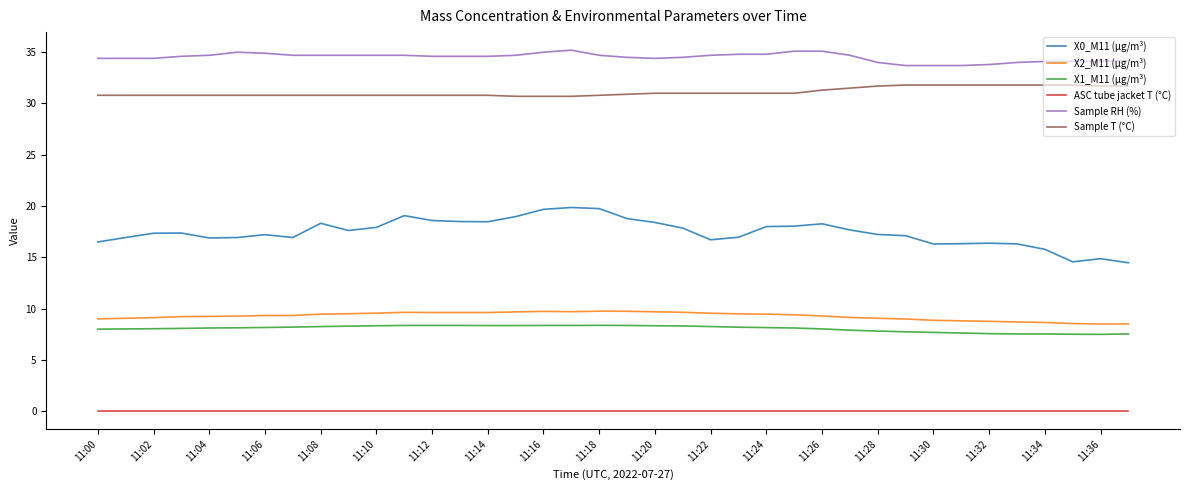

True or false: X1_M11 (μg/m³) and ASC tube jacket T (°C) intersect in this chart.

False